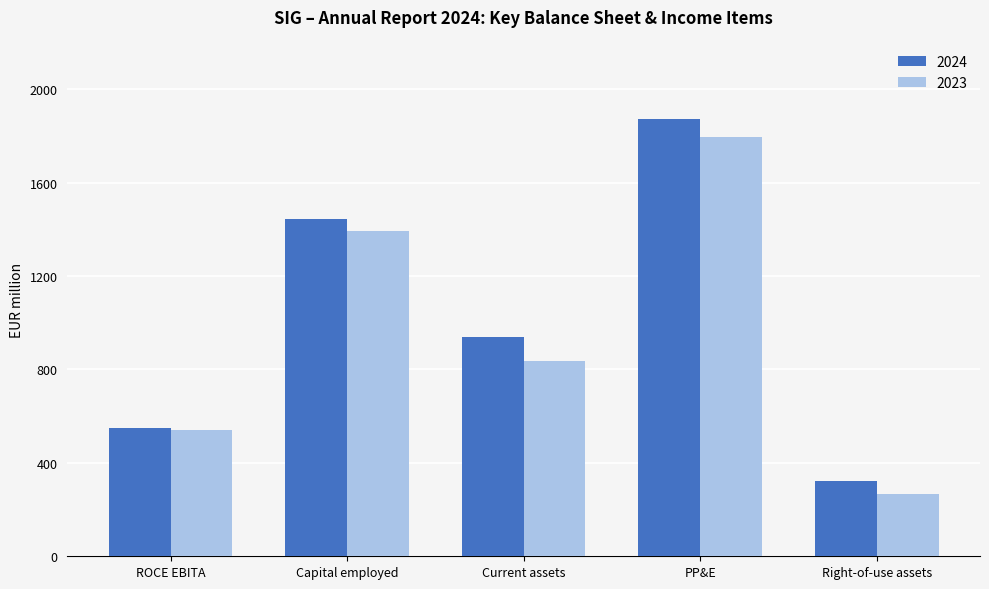

Rank the categories by 2023 value from lowest to highest.

Right-of-use assets, ROCE EBITA, Current assets, Capital employed, PP&E